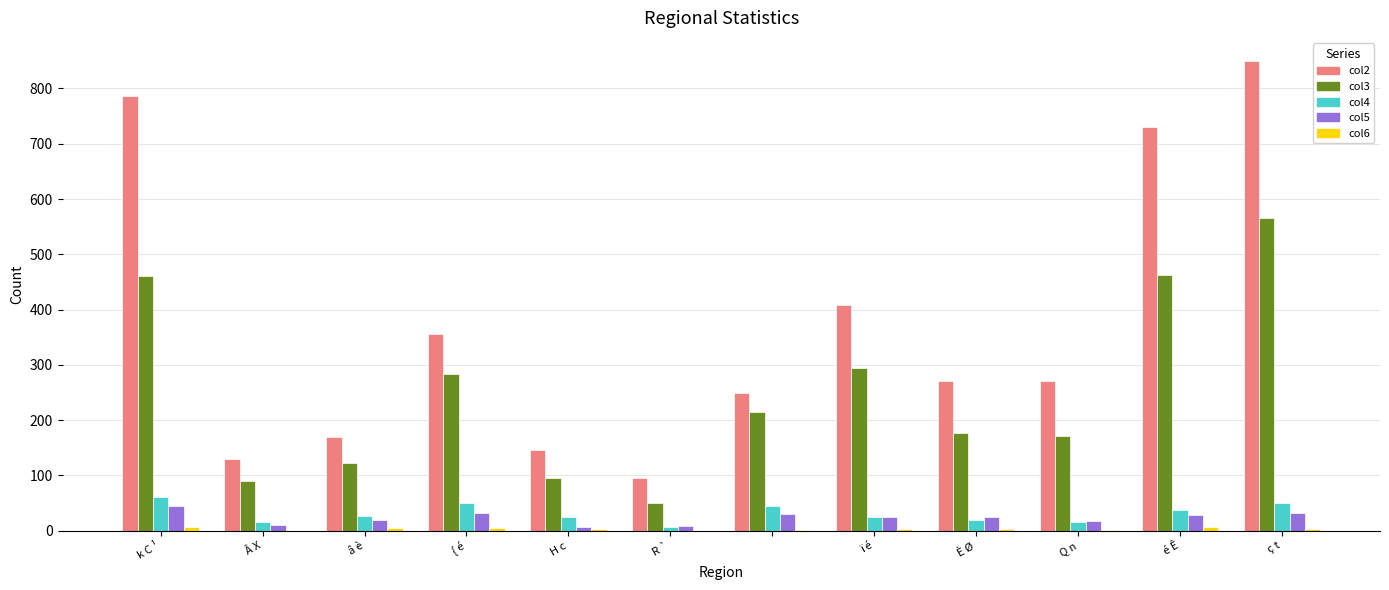

Are the bars horizontal?

No